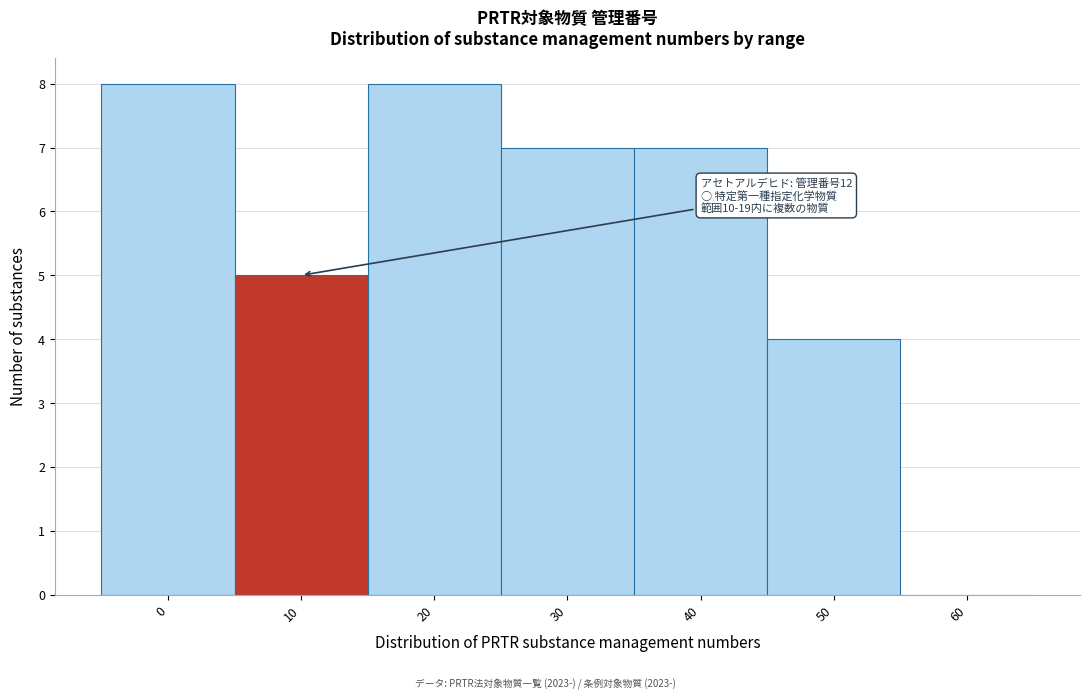

Reading right to left, extract all data points from this chart.

60=0	50=4	40=7	30=7	20=8	10=5	0=8